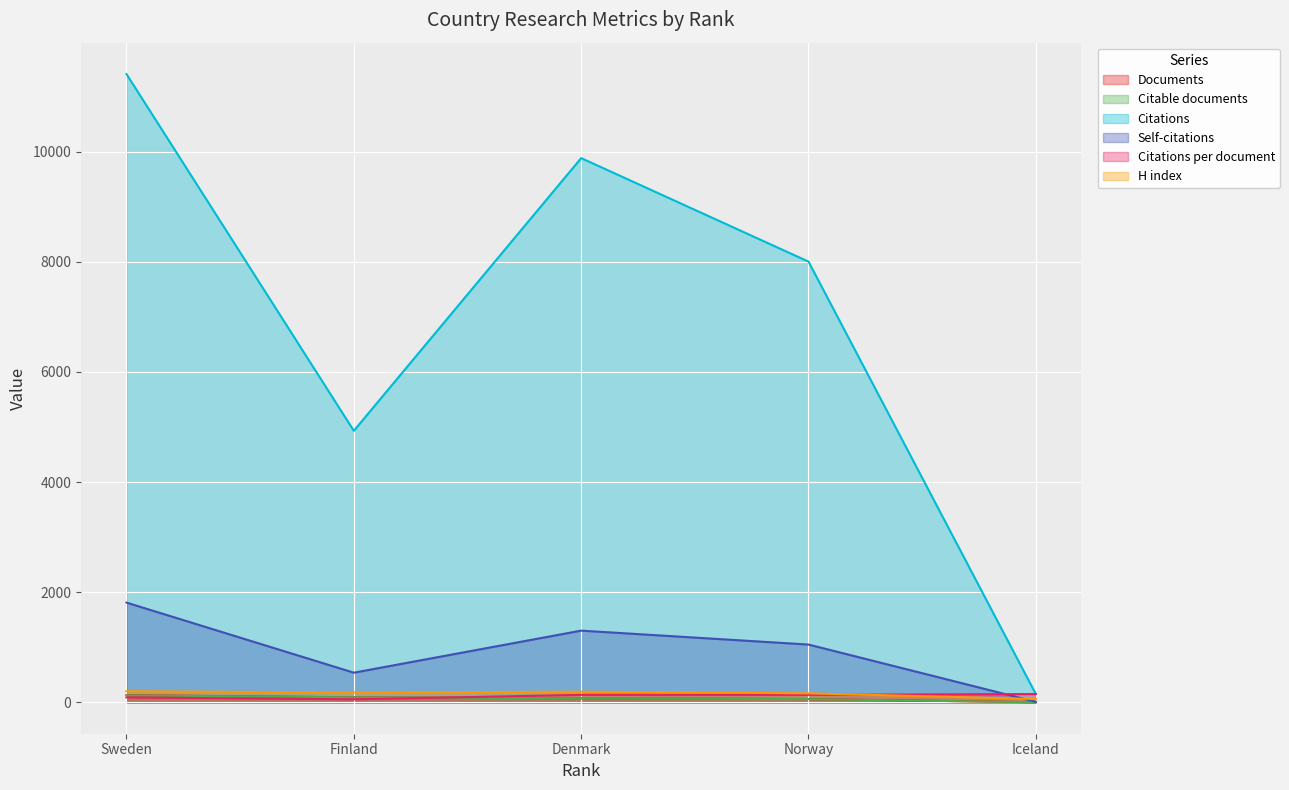

What is the difference between the maximum and second lowest values in the Citable documents series?

68.0